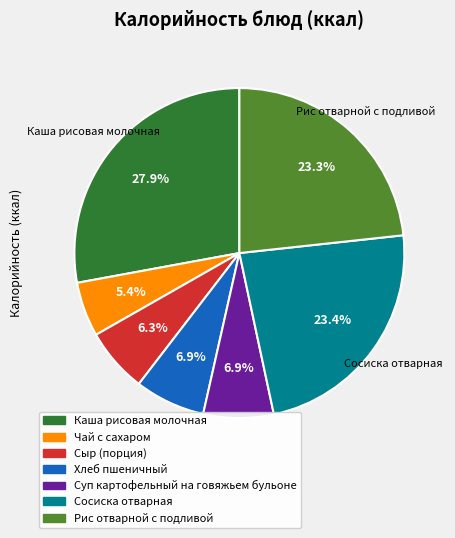

To the nearest percent, what is the difference between the Хлеб пшеничный and Сосиска отварная slice percentages?

16%